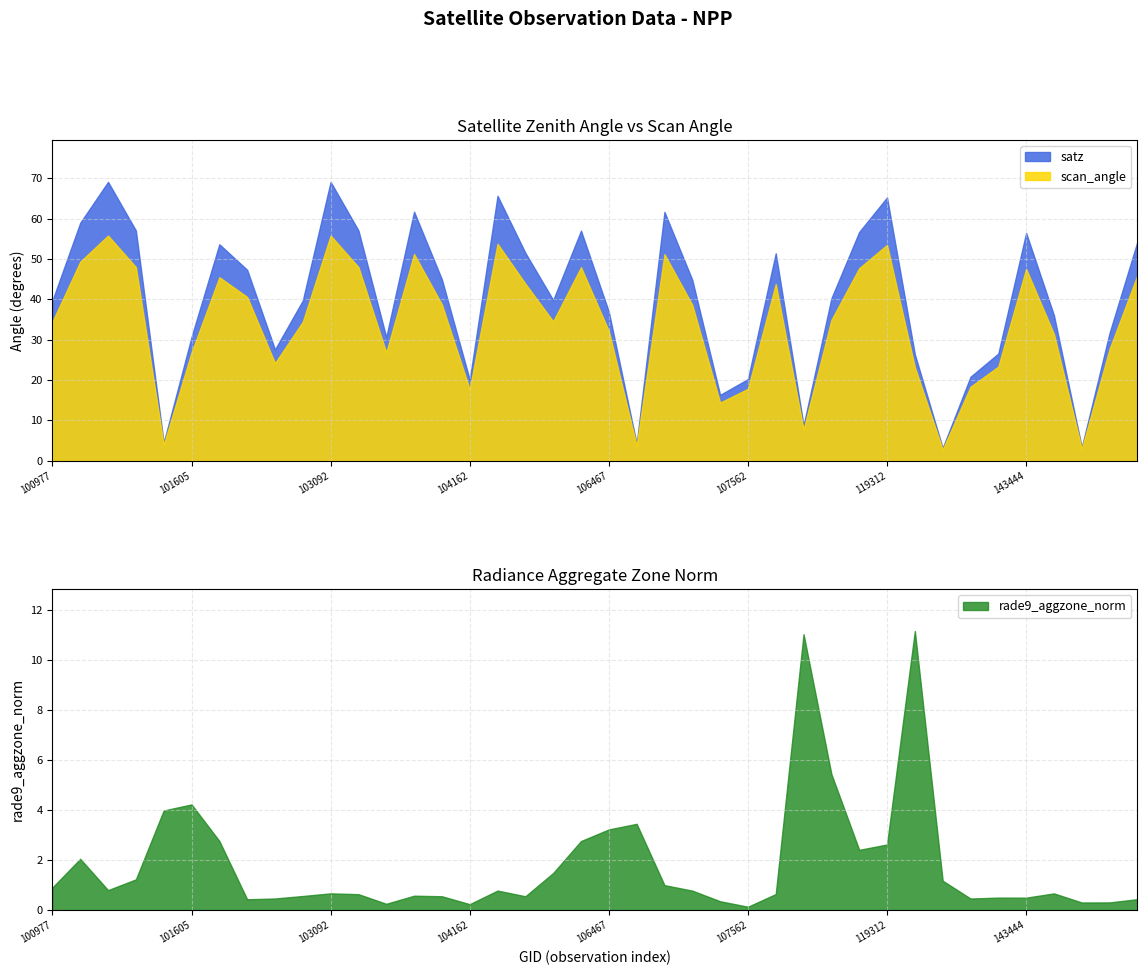

What is the sum of all rade9_aggzone_norm values?

72.3